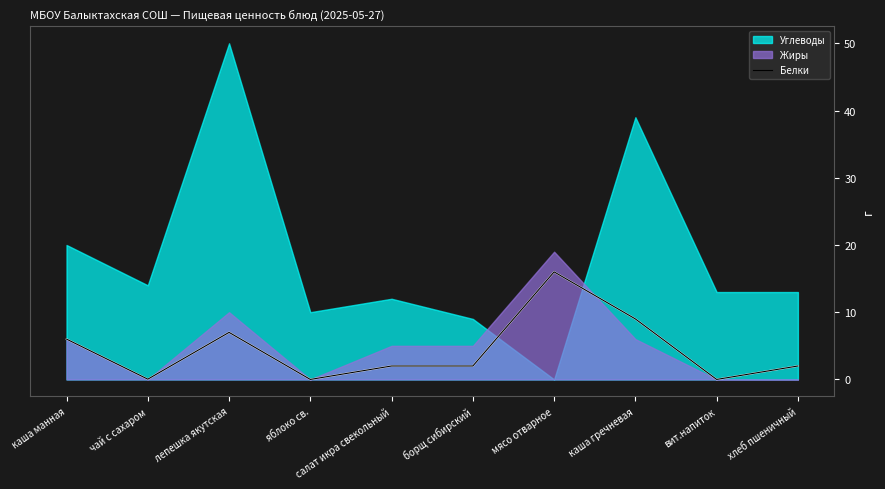

What is the maximum value for Белки?

16.0